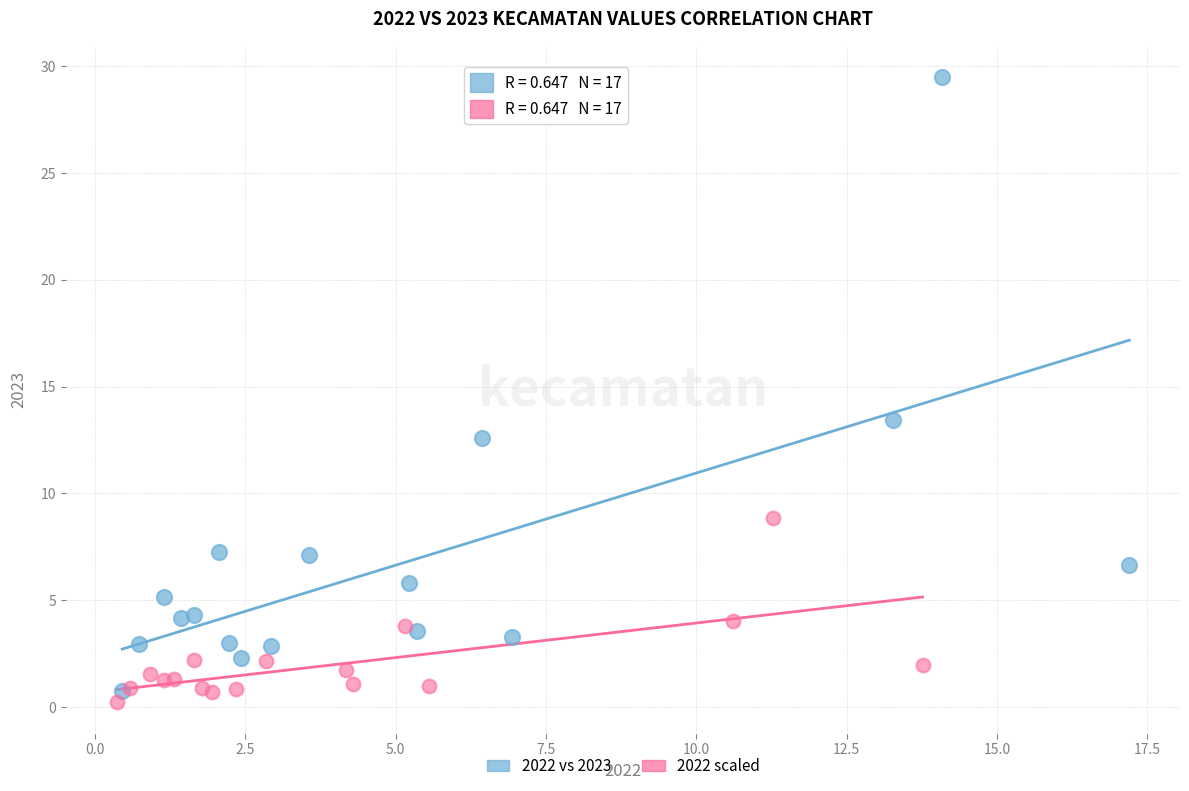

Which series reaches the maximum Y coordinate?

2022 vs 2023